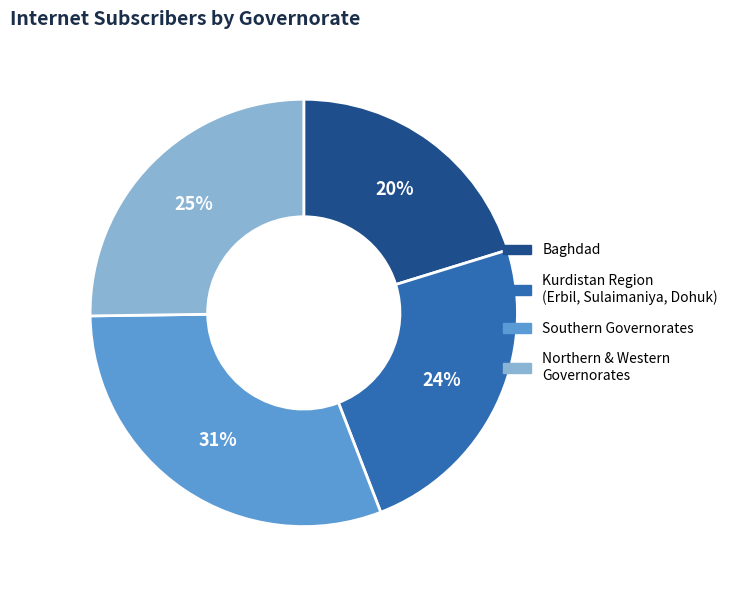

Is there any slice that represents more than half of the pie?

No